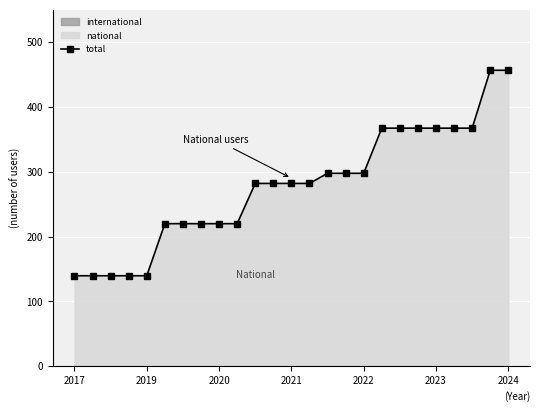

Between 17 and 24, which is larger?

24